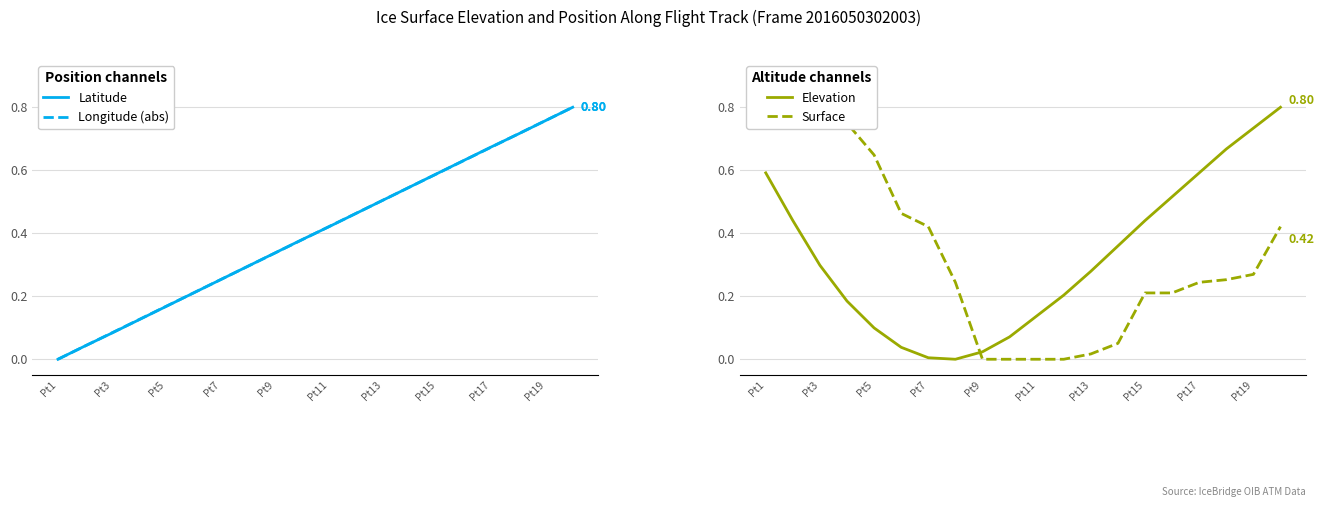

Count the number of categories in the chart.

20